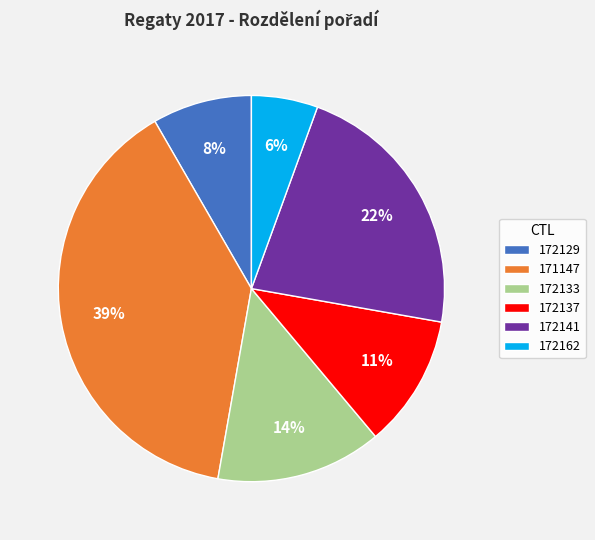

Between 172162 and 172129, which is larger?

172129